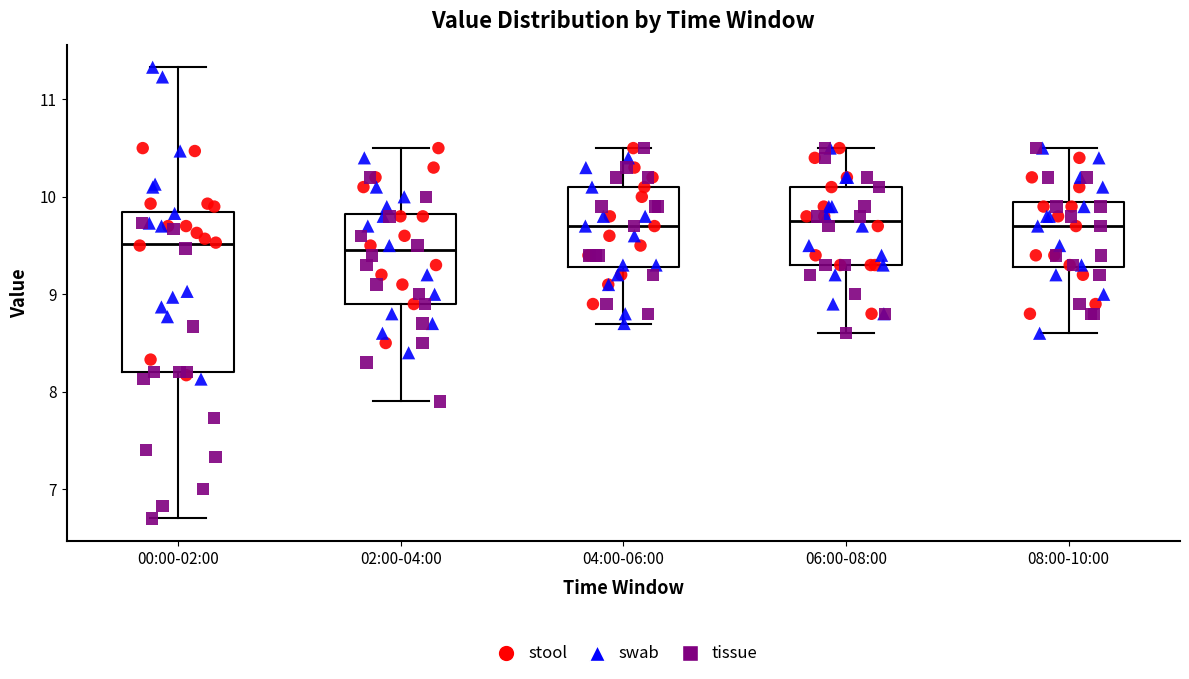

Reading left to right, read every box against the y-axis: the position of its median line, the range the box covers, and the ends of its whiskers. The values are not printed on the chart, so give them approximately, as read against the axis.

00:00-02:00: median 9.5, box 8.2 to 9.8, whiskers 6.7 to 11.3
02:00-04:00: median 9.5, box 8.9 to 9.8, whiskers 7.9 to 10.5
04:00-06:00: median 9.7, box 9.3 to 10.1, whiskers 8.7 to 10.5
06:00-08:00: median 9.8, box 9.3 to 10.1, whiskers 8.6 to 10.5
08:00-10:00: median 9.7, box 9.3 to 10.0, whiskers 8.6 to 10.5